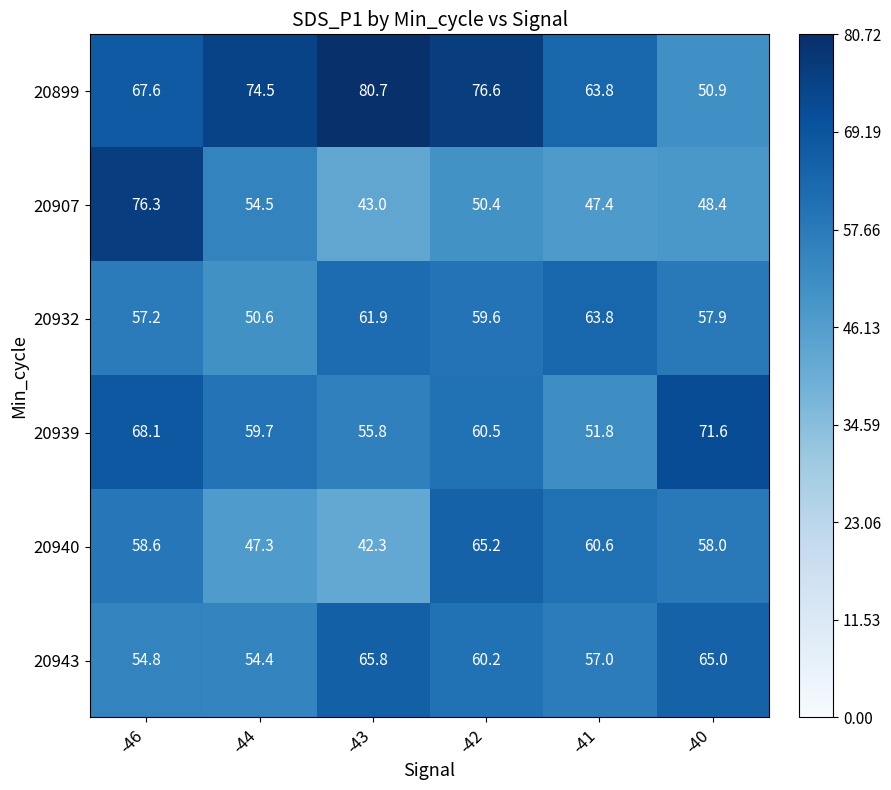

What is the difference between the 20932 values at -44 and -46?

6.6